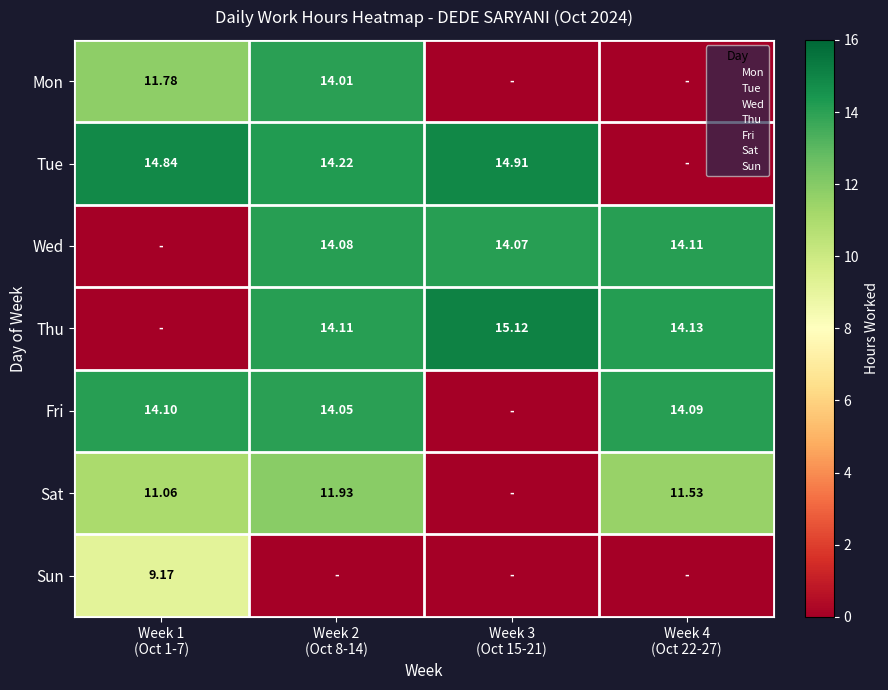

The value of Sat at Week 4 (Oct 22-27) is 2.5. True or false?

False